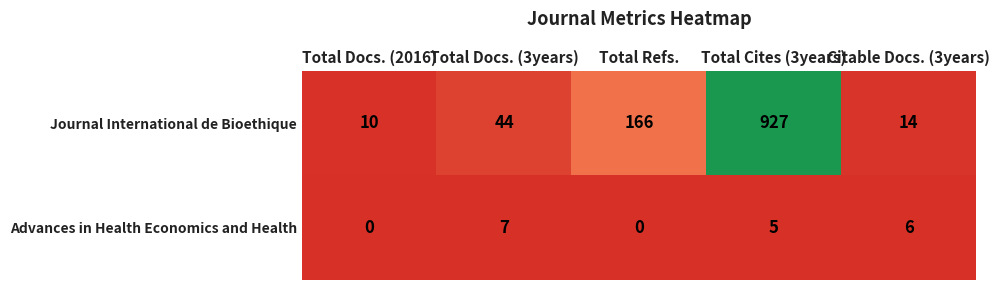

Between Total Refs. and Citable Docs. (3years), which series saw the biggest shift?

Journal International de Bioethique